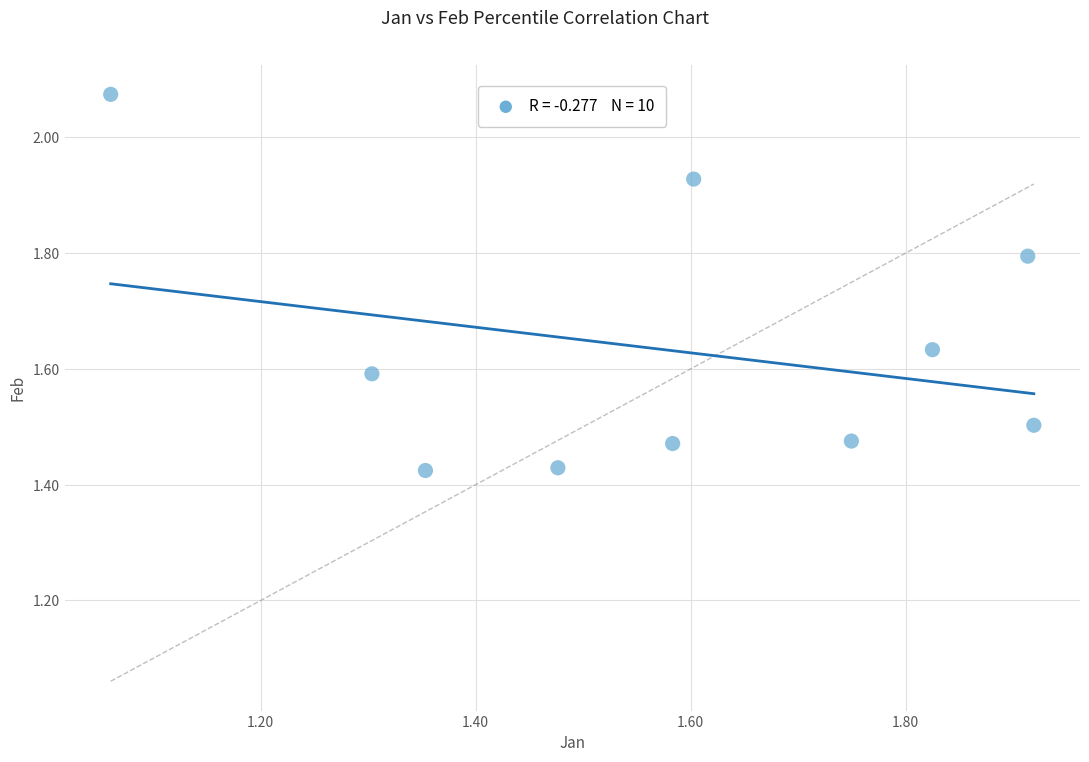

What is the range of Y values (max minus min)?

0.6